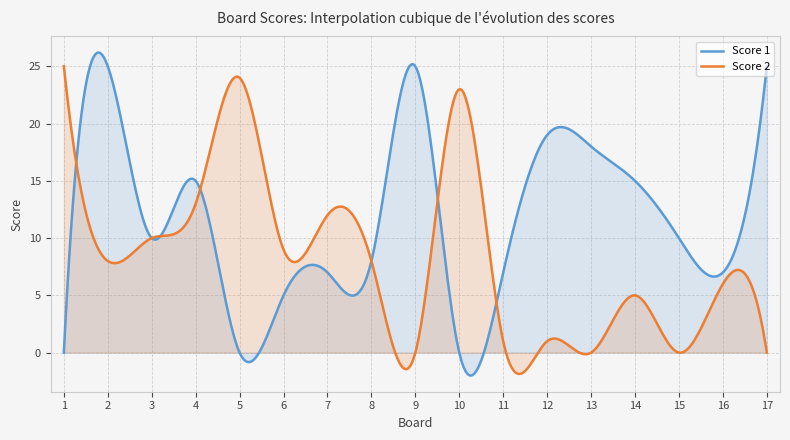

How many data points in Score 1 are above 10?

7